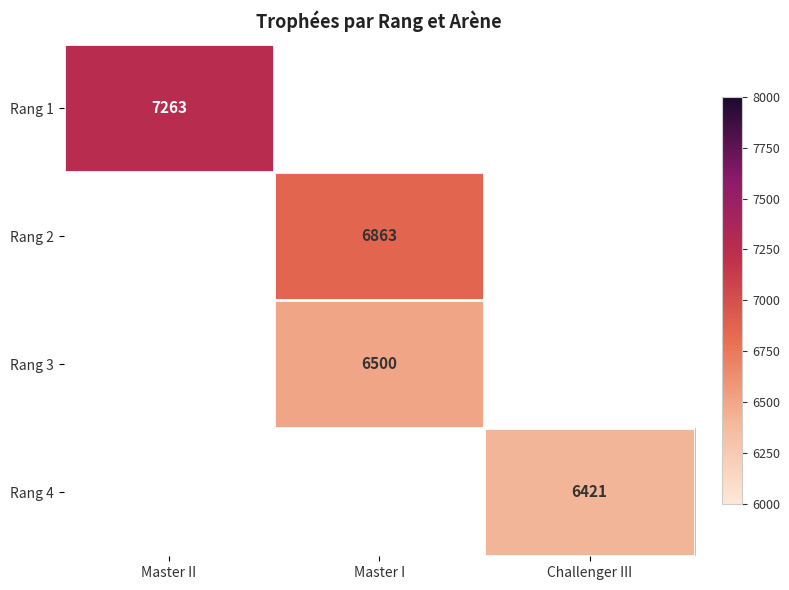

How many series are shown in this chart?

4